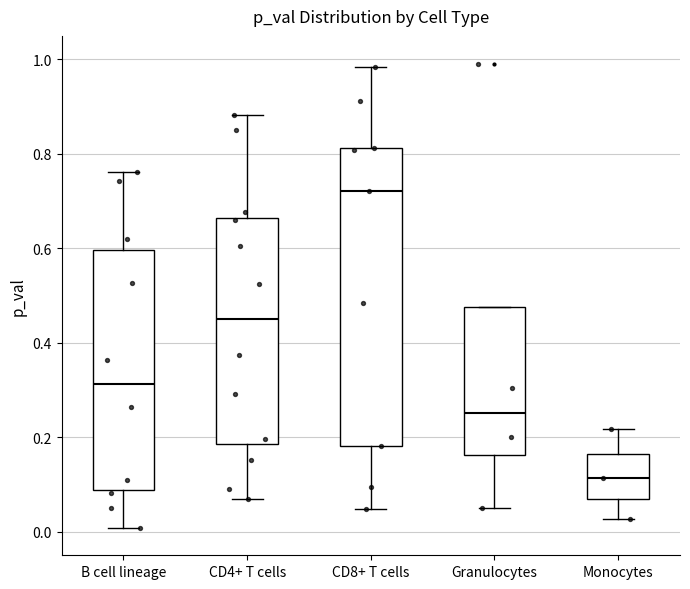

Reading left to right, read every box against the y-axis: the position of its median line, the range the box covers, and the ends of its whiskers. The values are not printed on the chart, so give them approximately, as read against the axis.

B cell lineage: median 0.32, box 0.08 to 0.60, whiskers 0.00 to 0.76
CD4+ T cells: median 0.44, box 0.18 to 0.66, whiskers 0.08 to 0.88
CD8+ T cells: median 0.72, box 0.18 to 0.82, whiskers 0.04 to 0.98
Granulocytes: median 0.26, box 0.16 to 0.48, whiskers 0.06 to 0.48
Monocytes: median 0.12, box 0.06 to 0.16, whiskers 0.02 to 0.22